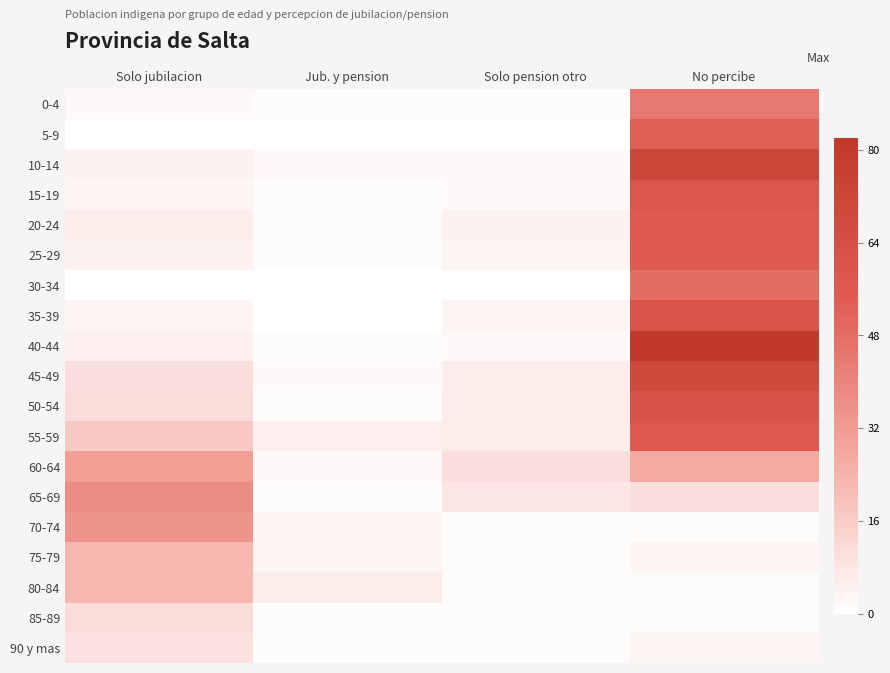

Which series has the largest range (max minus min)?

40-44